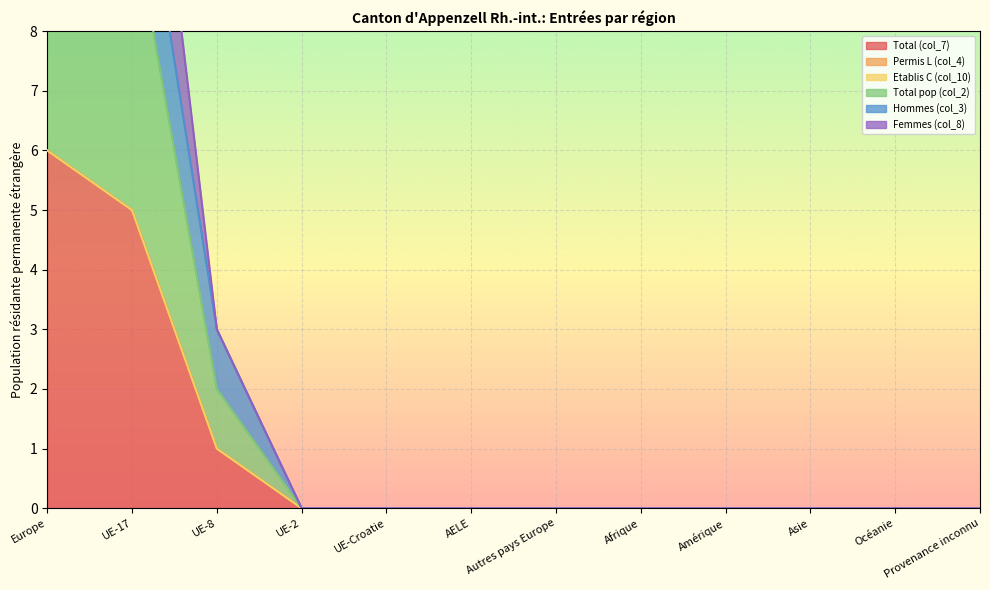

True or false: Hommes (col_3) and Total pop (col_2) cross at least once.

False